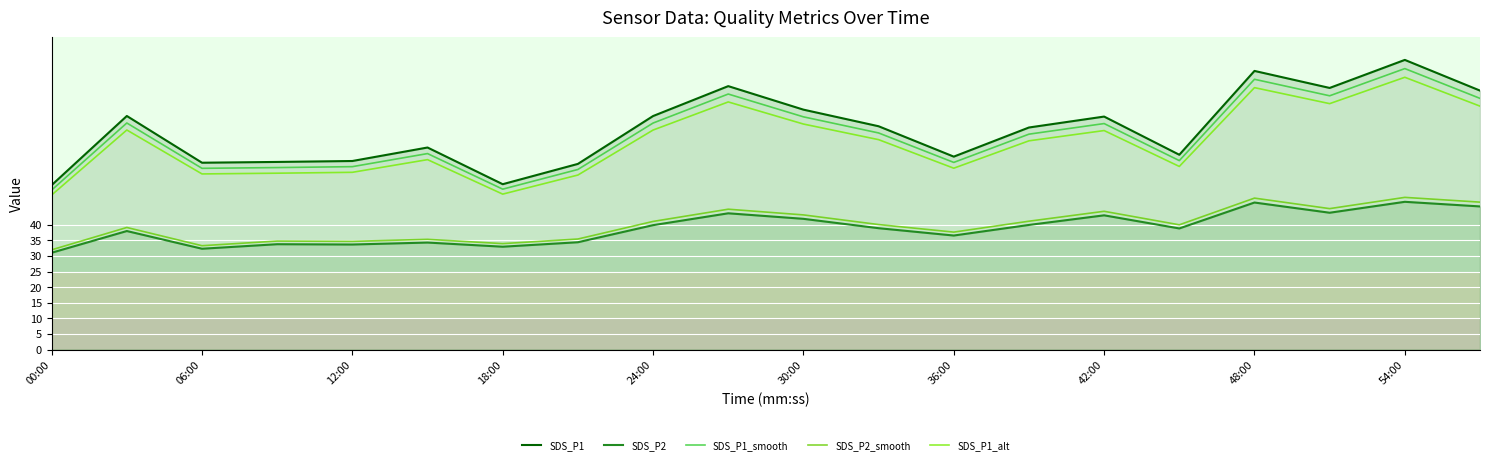

Which series has the largest range (max minus min)?

SDS_P1